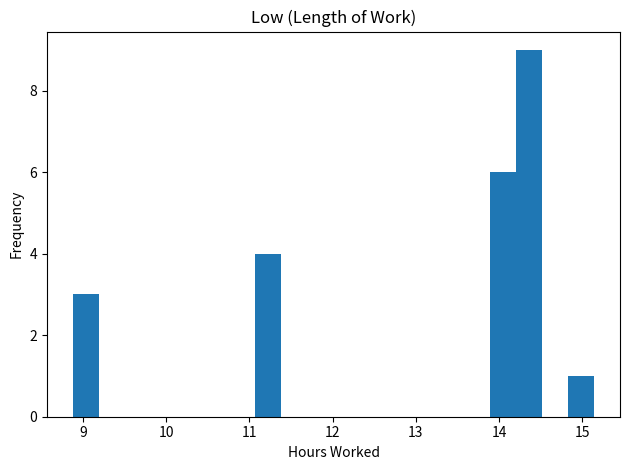

Read against the x-axis, roughly where is the centre of the tallest bar?

14.4